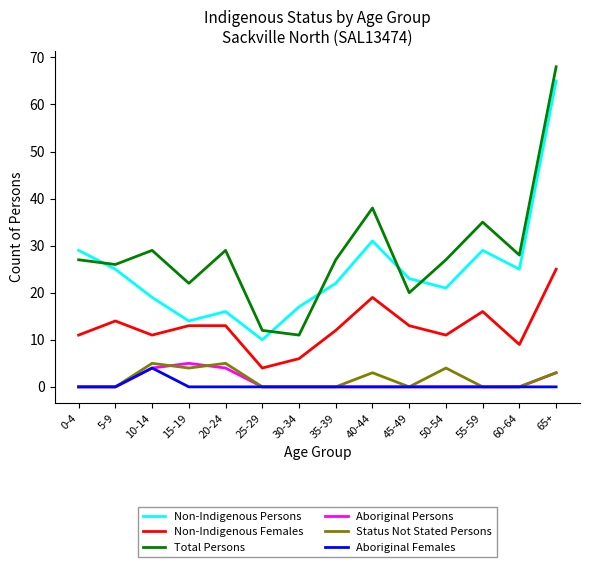

What are all the series names shown in the legend?

Non-Indigenous Persons, Non-Indigenous Females, Total Persons, Aboriginal Persons, Status Not Stated Persons, Aboriginal Females